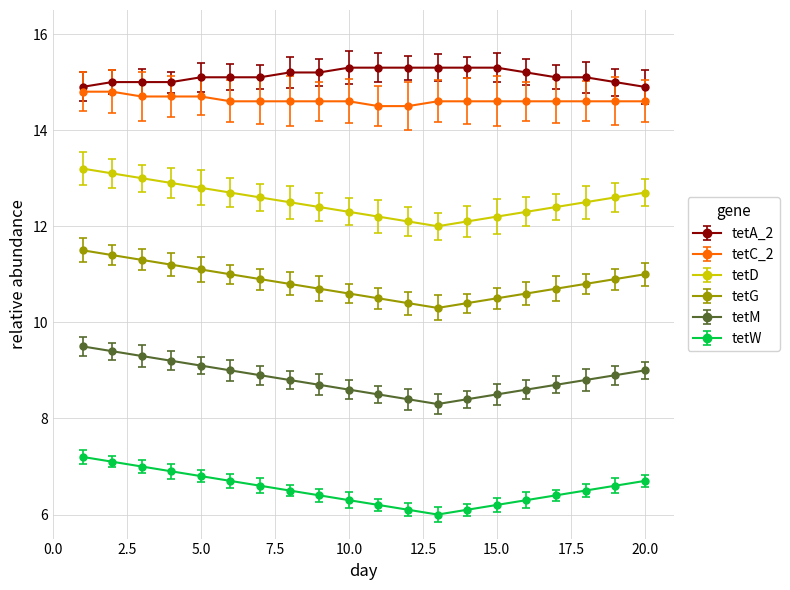

How many lines are shown in the chart?

6